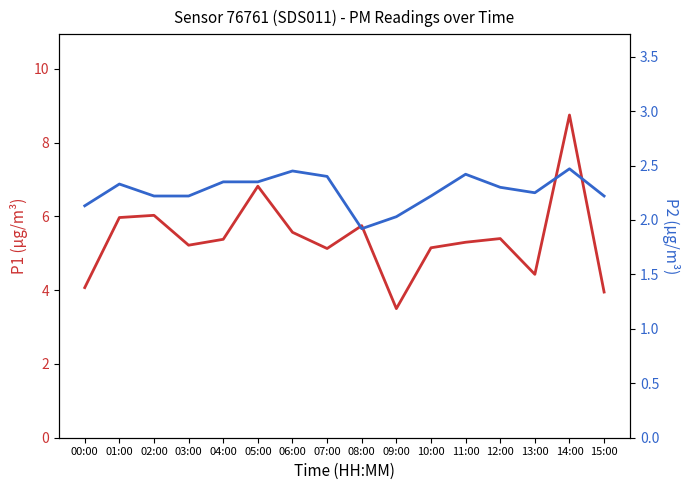

The value of P1 at 12:00 is 5.4. True or false?

True